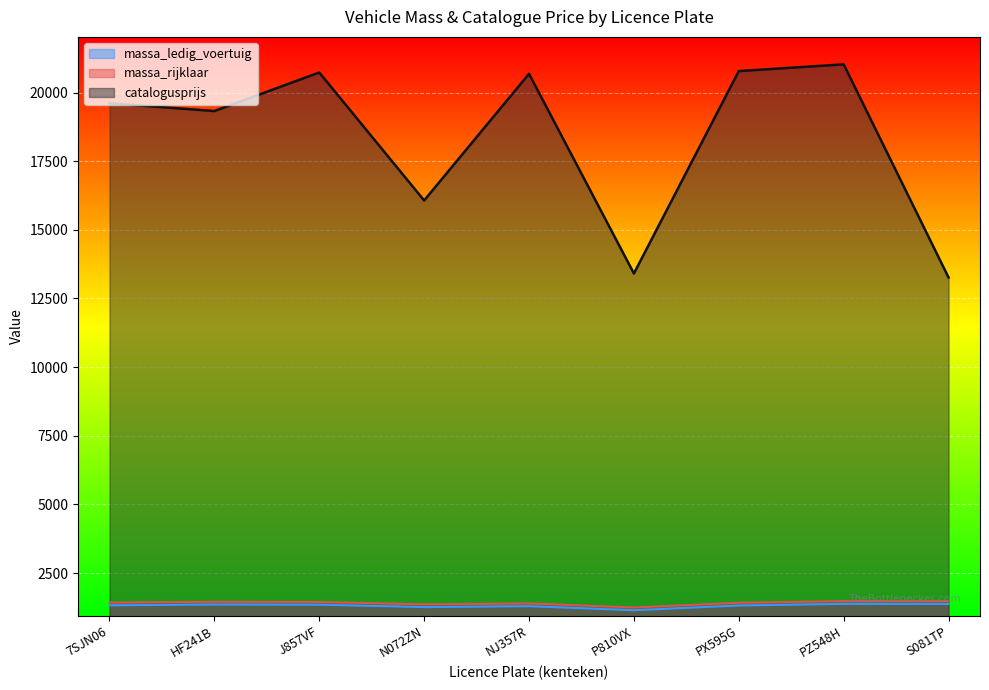

The value of massa_ledig_voertuig at PZ548H is 1380. True or false?

True